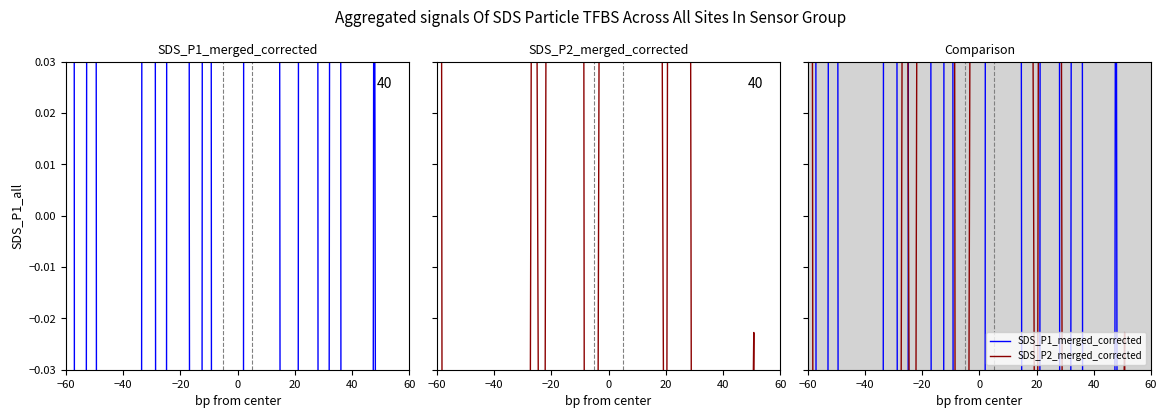

In SDS_P1_merged_corrected, how many points are higher than both neighbors (excluding endpoints)?

13